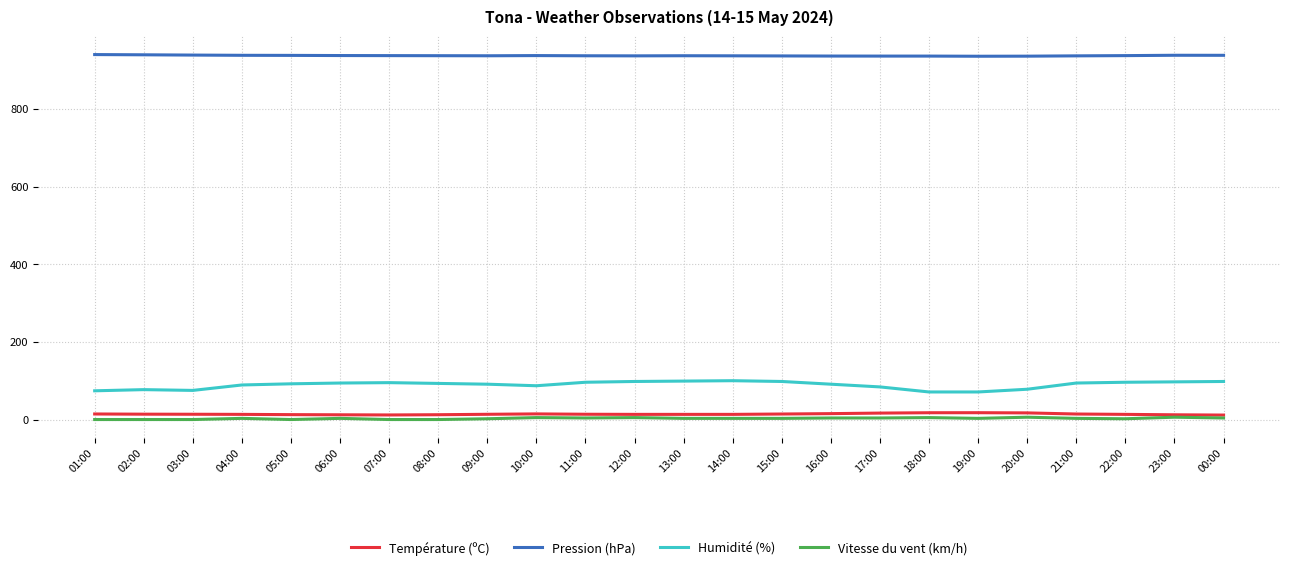

Is the value of Humidité (%) at 21:00 greater than the value of Pression (hPa) at 18:00?

No